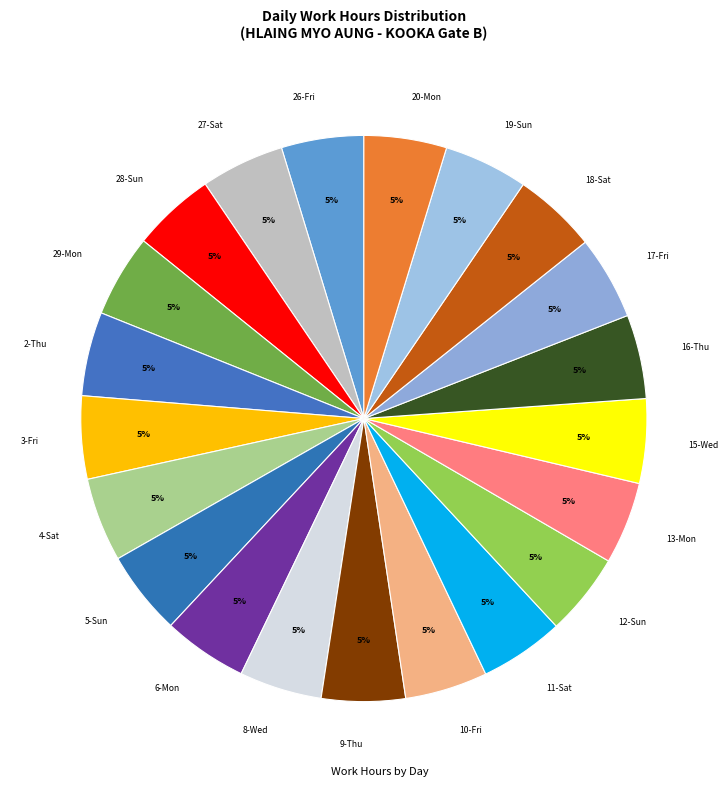

Is it true that 19-Sun is 5% of the pie?

True